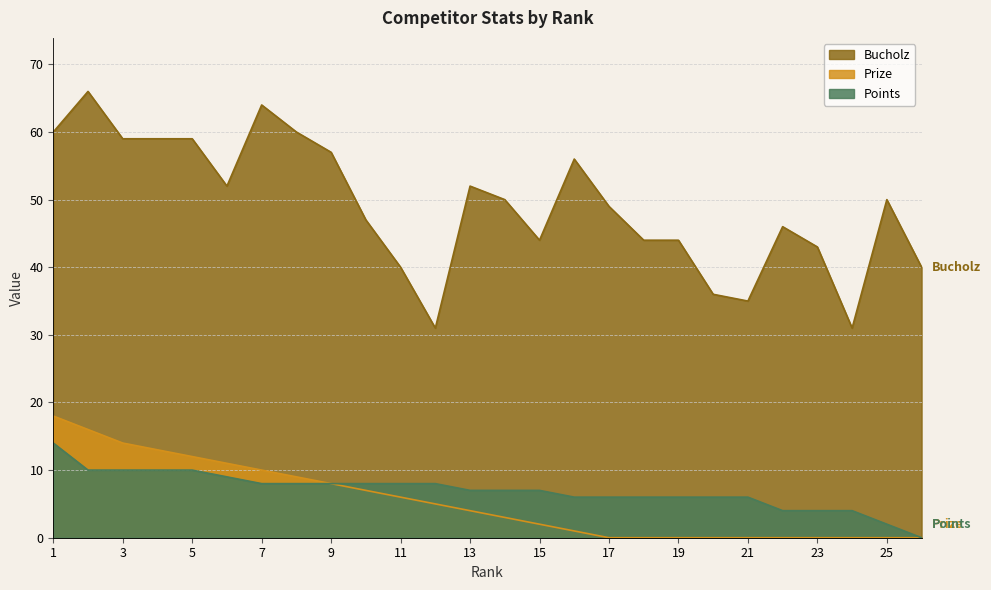

Which category has the lowest value in the Bucholz series?

12